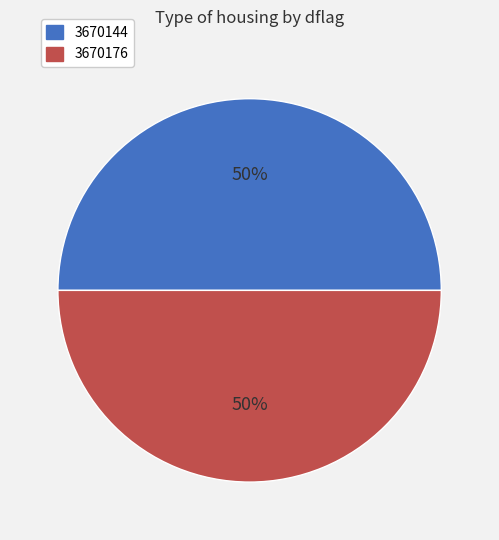

True or false: 3670176 accounts for 63% of the total.

False